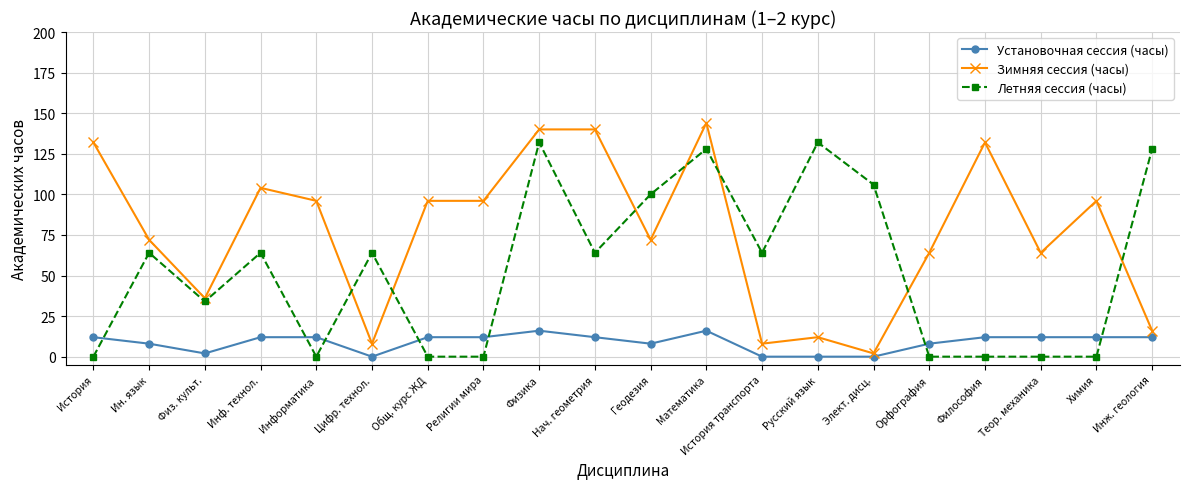

Between Информатика and Цифр. технол., which series saw the biggest shift?

Зимняя сессия (часы)